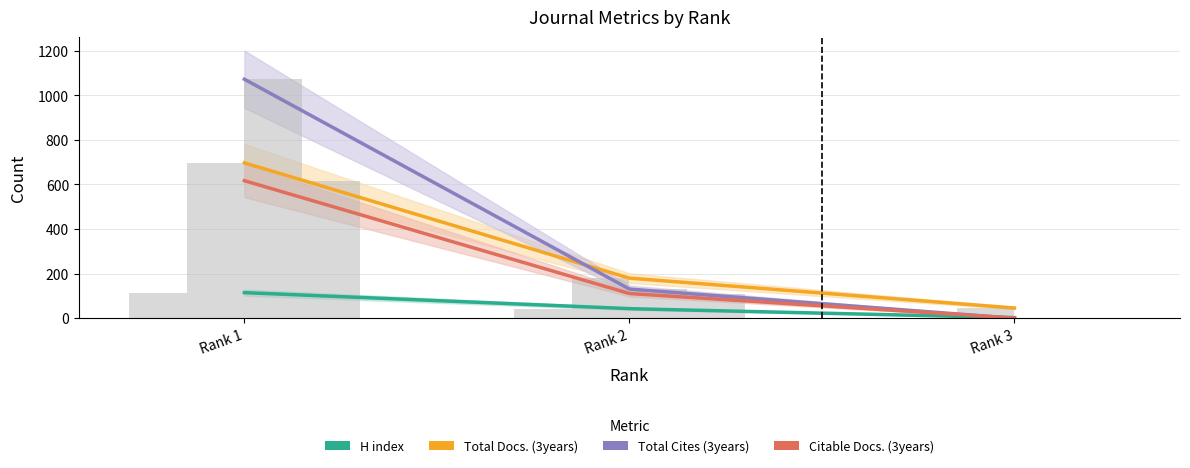

How many data points in H index are less than 43?

1